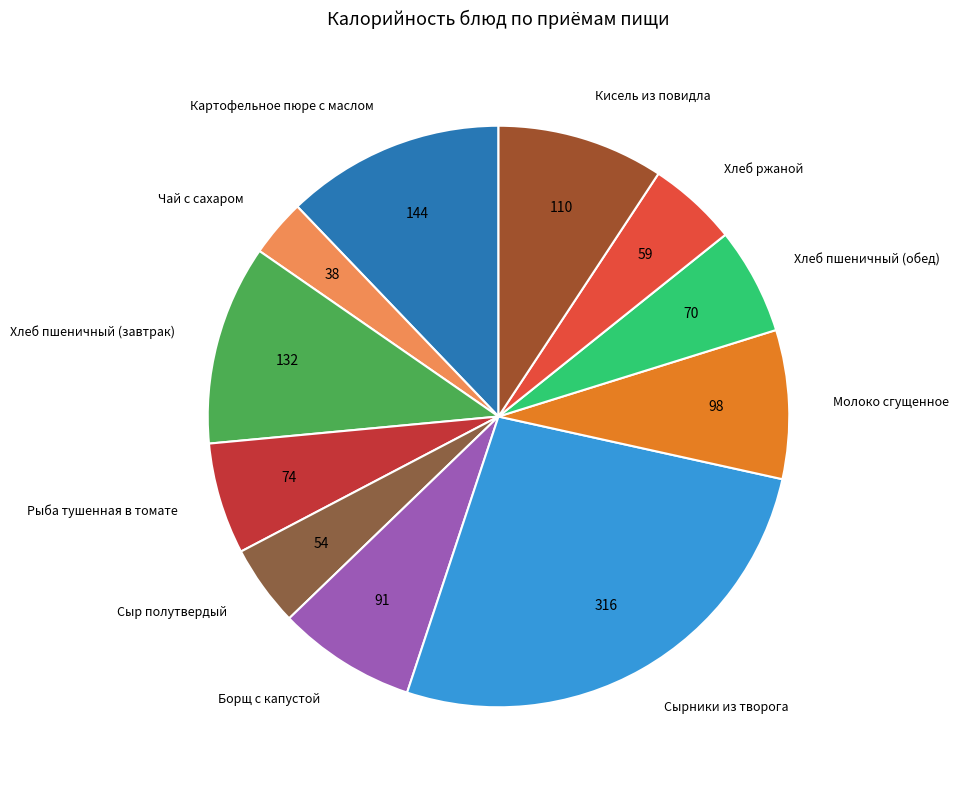

Do Хлеб пшеничный (завтрак) and Рыба тушенная в томате together represent more than half of the pie?

No